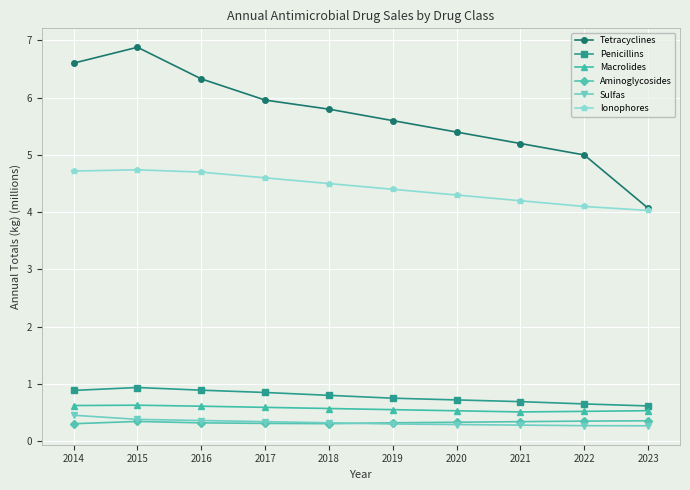

How many distinct data groups are displayed?

6